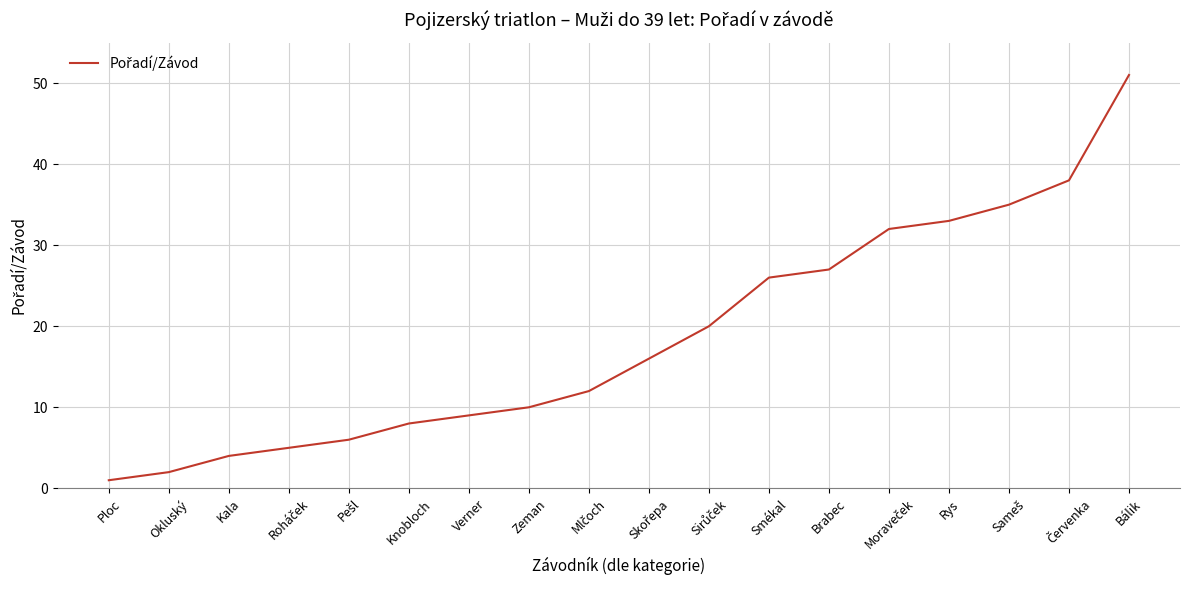

True or false: the data shows 26 at Smékal.

True